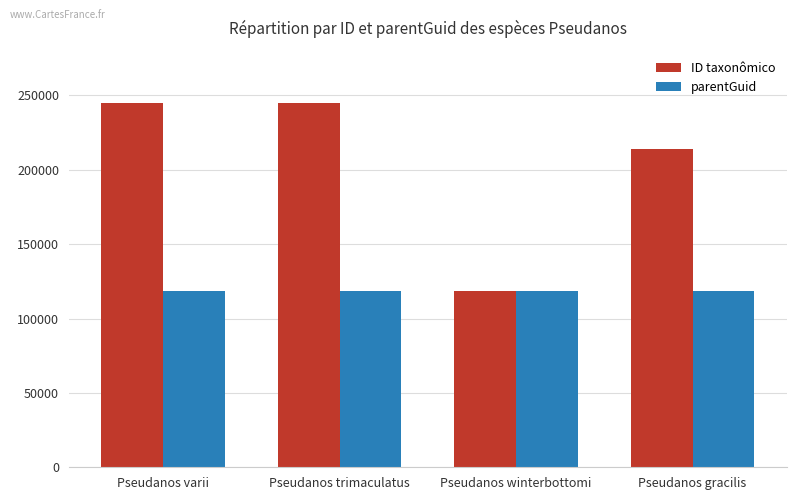

Between Pseudanos trimaculatus and Pseudanos winterbottomi, which series saw the biggest shift?

ID taxonômico